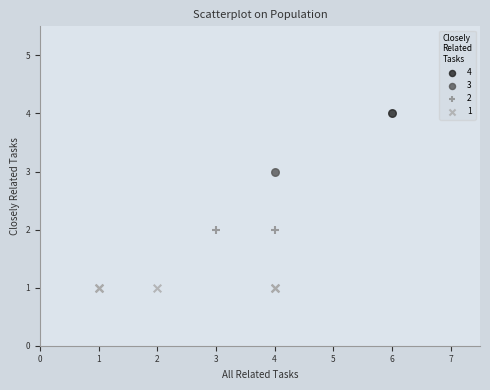

Which series reaches the minimum Y coordinate?

1